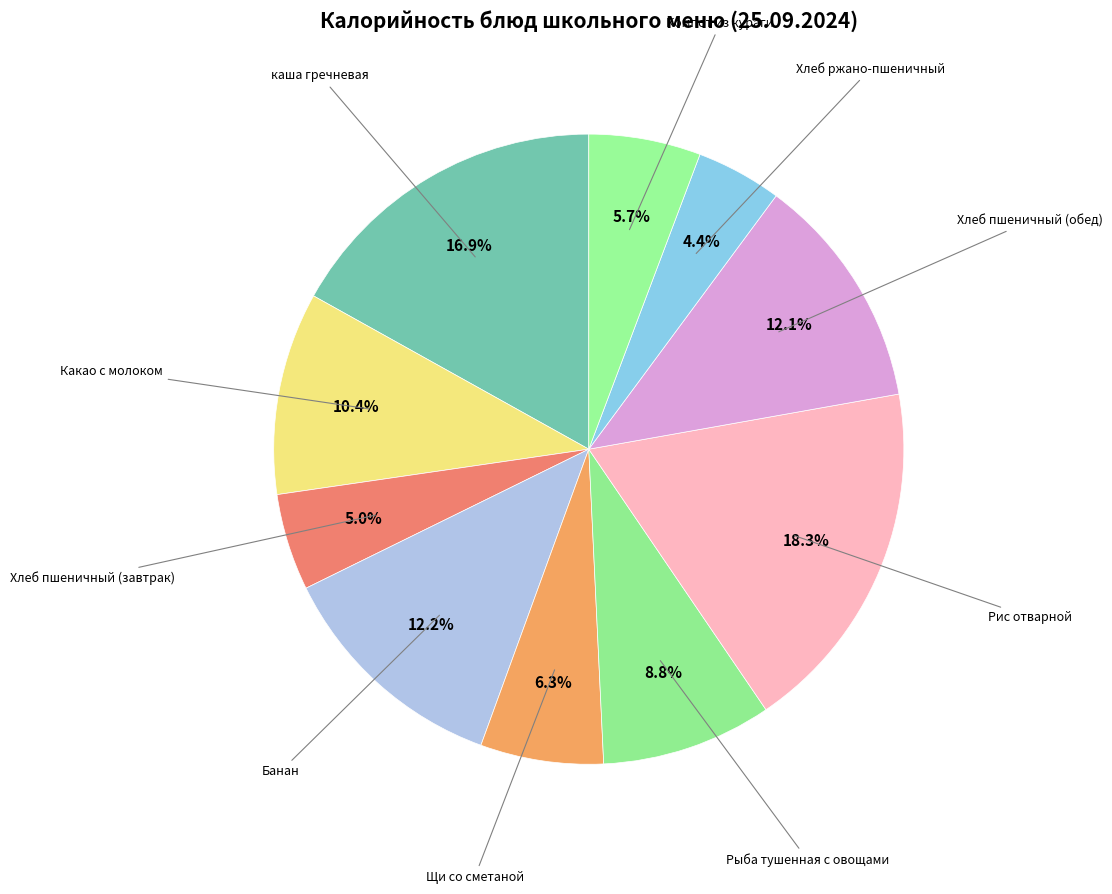

Rank the categories by value from lowest to highest.

Хлеб ржано-пшеничный, Хлеб пшеничный (завтрак), Компот из кураги, Щи со сметаной, Рыба тушенная с овощами, Какао с молоком, Хлеб пшеничный (обед), Банан, каша гречневая, Рис отварной